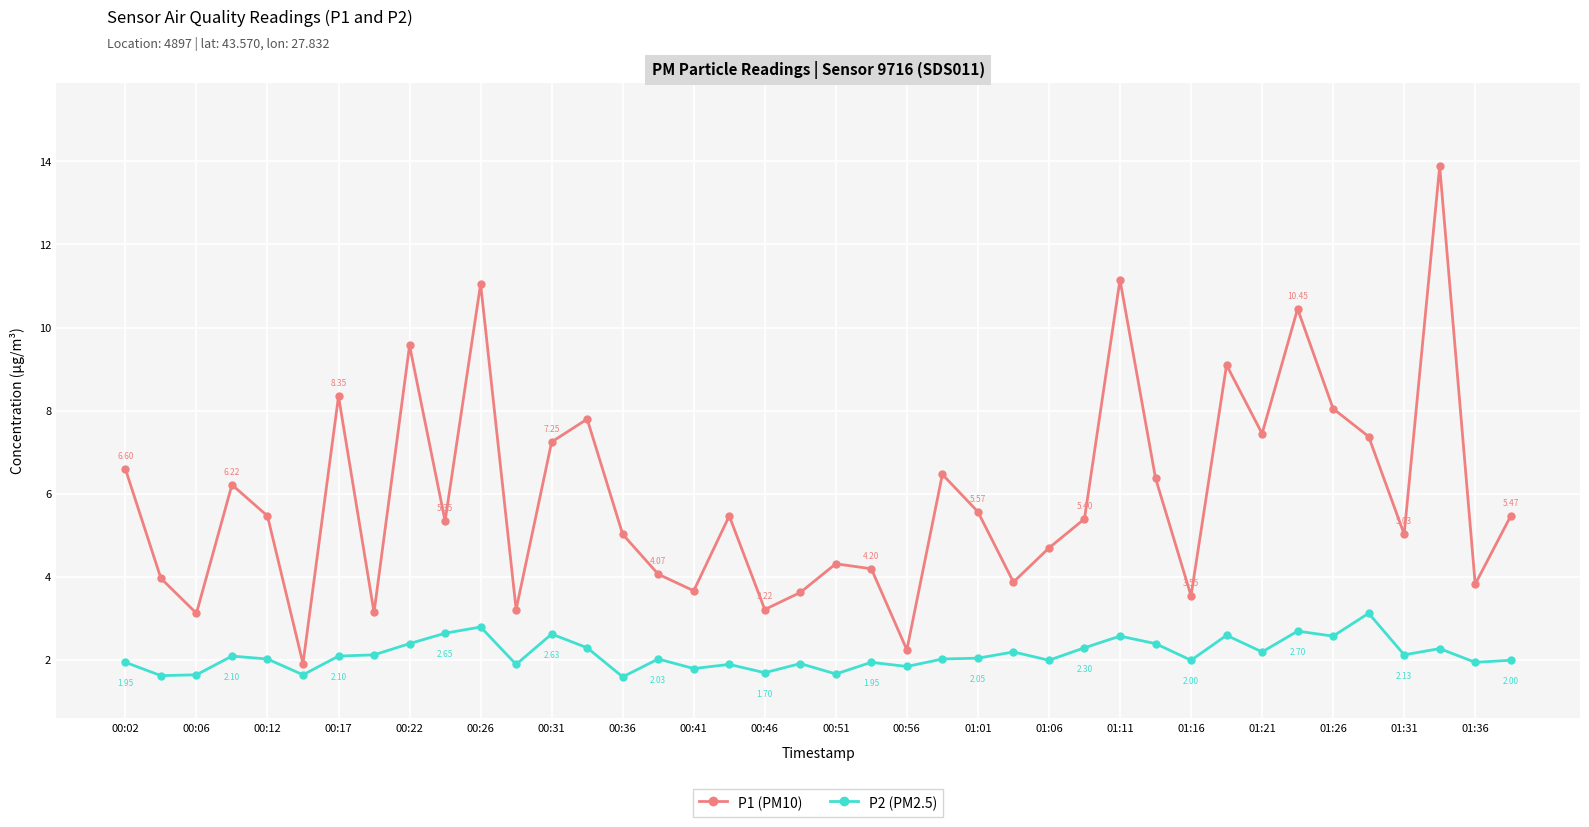

Which series has the largest total across all categories?

P1 (PM10)